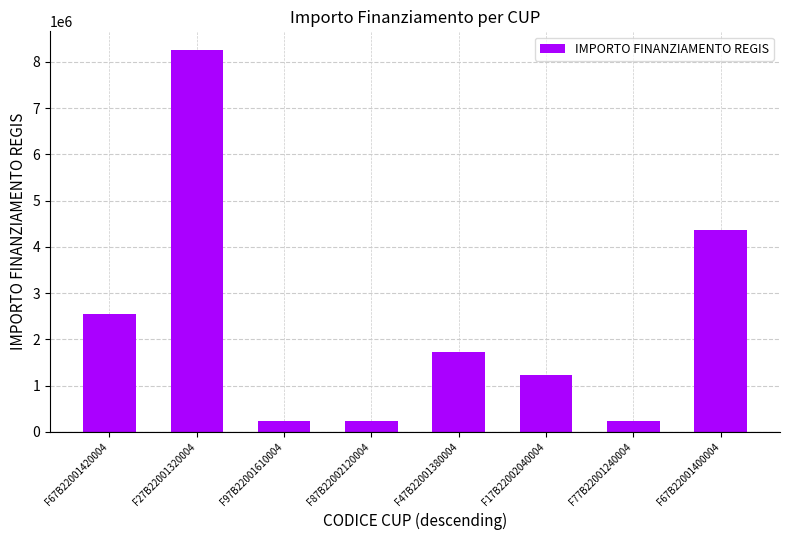

What position from the left is F87B22002120004?

4